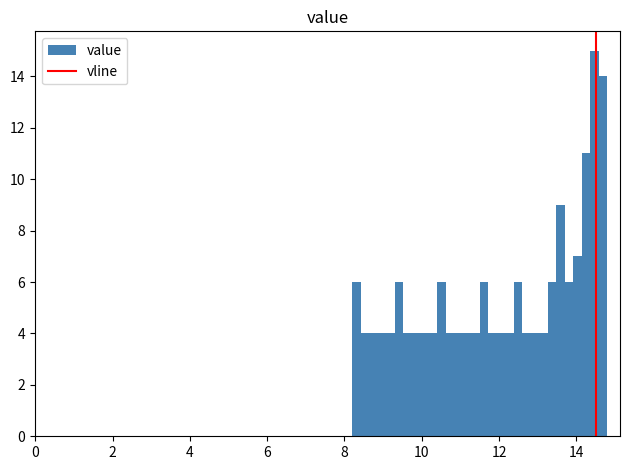

Read against the x-axis, roughly where is the centre of the tallest bar?

14.4